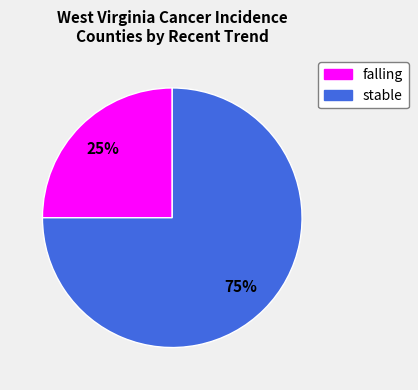

To the nearest percent, what is the difference between the largest and smallest slice percentages?

50%